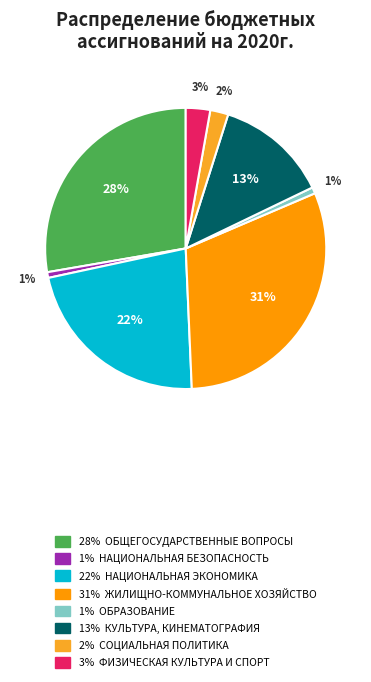

To the nearest percent, what is the average slice percentage?

12%